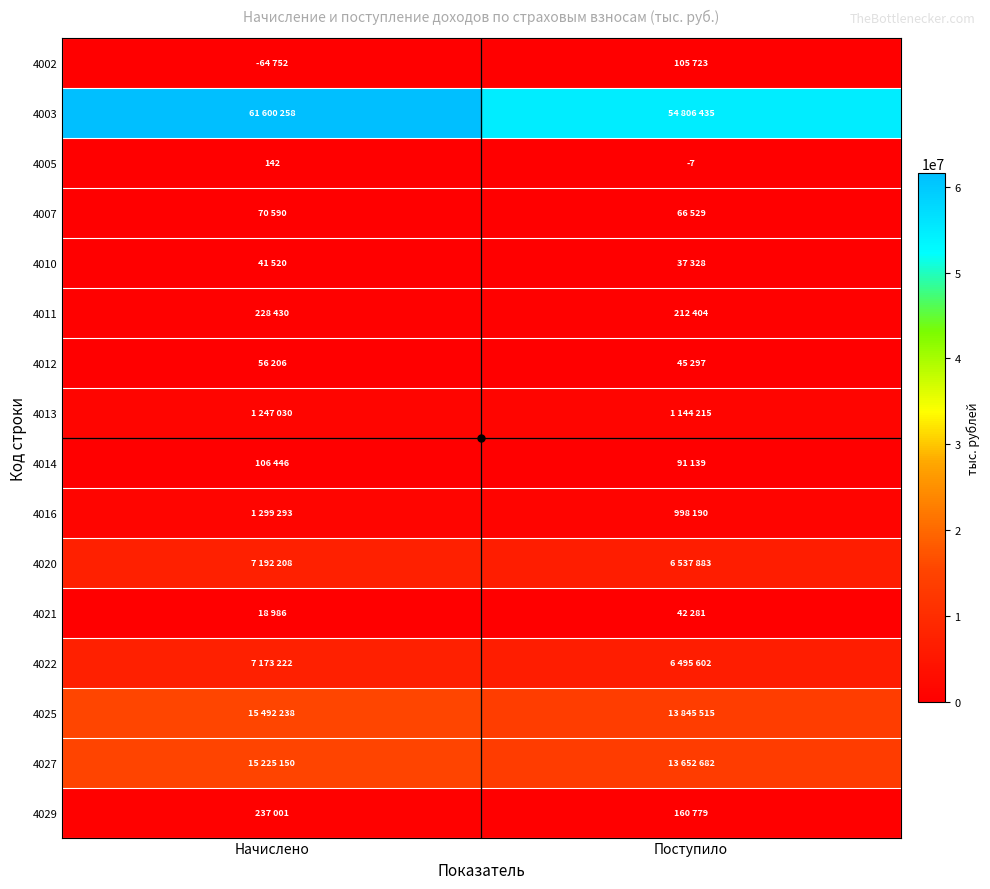

How many data points does each series have?

2